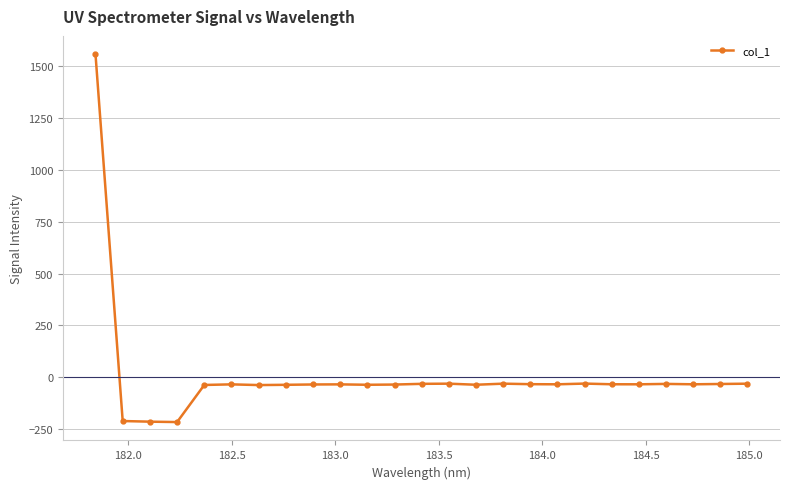

True or false: there are more than 0 points higher than both neighbors.

True